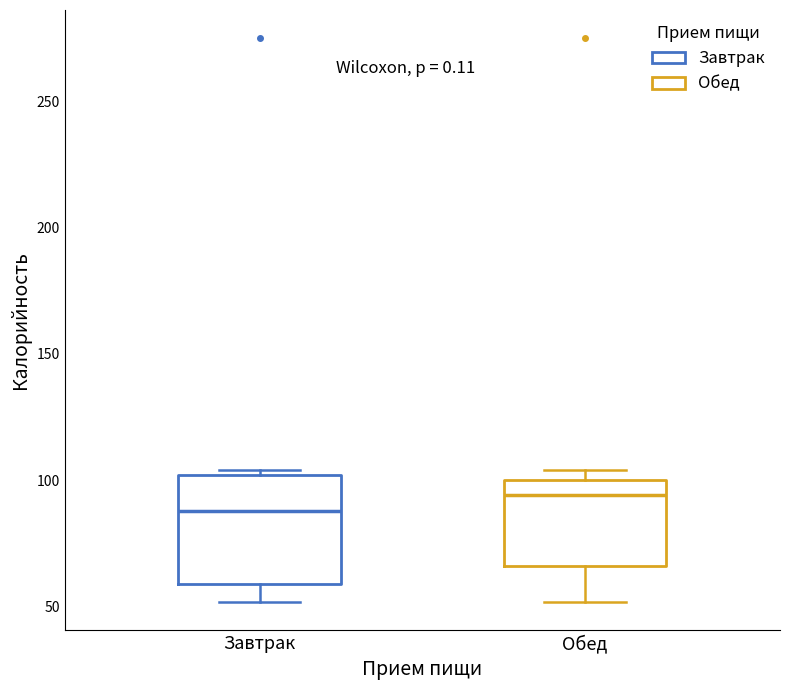

Reading left to right, transcribe this box plot: for each box, give where its median line is, the range the box spans, and where its two whiskers end, as read against the y-axis. The values are not printed on the chart, so give them approximately, as read against the axis.

Завтрак: median 90, box 60 to 100, whiskers 50 to 105
Обед: median 95, box 65 to 100, whiskers 50 to 105